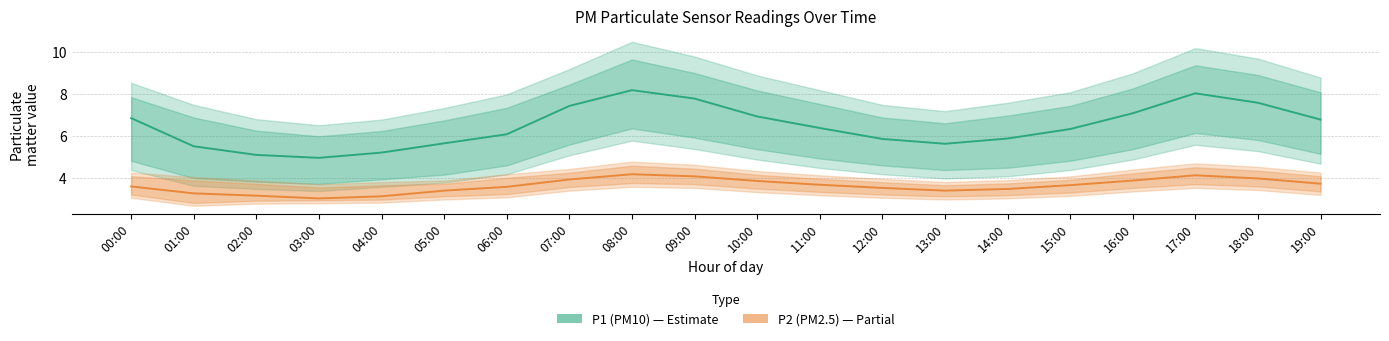

The P2 (PM2.5) series shows 3.7 at 11:00. True or false?

True